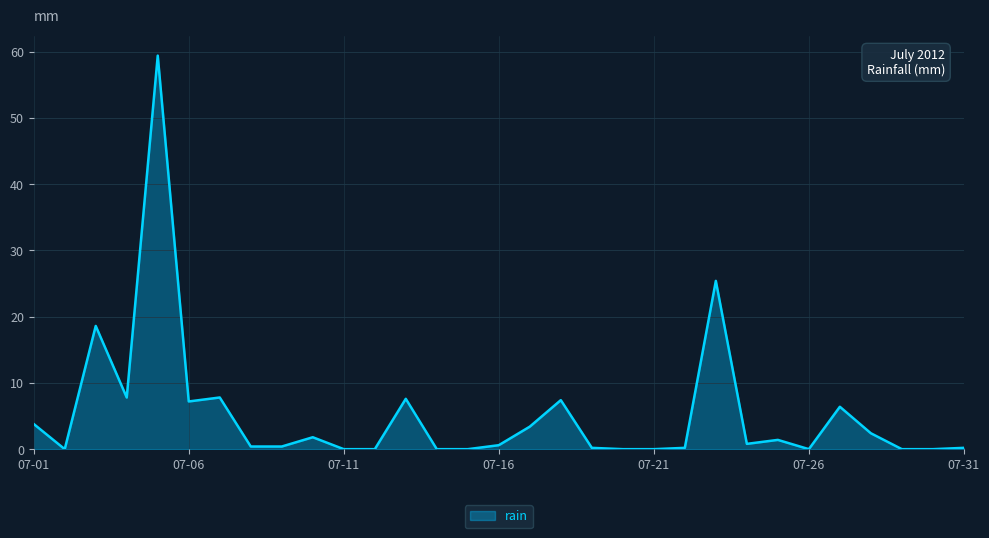

True or false: the data has more than 1 interior local peaks.

True